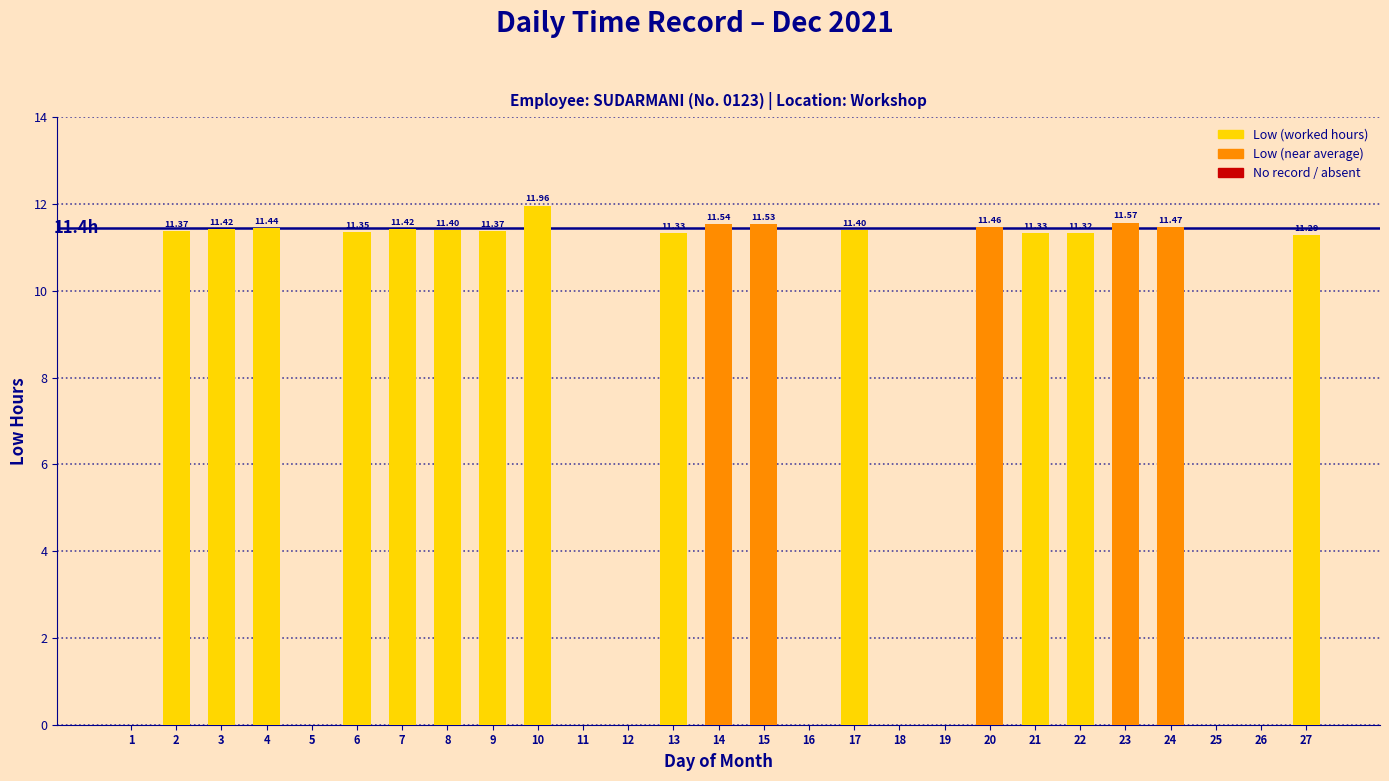

What is the approximate value at 21?

11.3